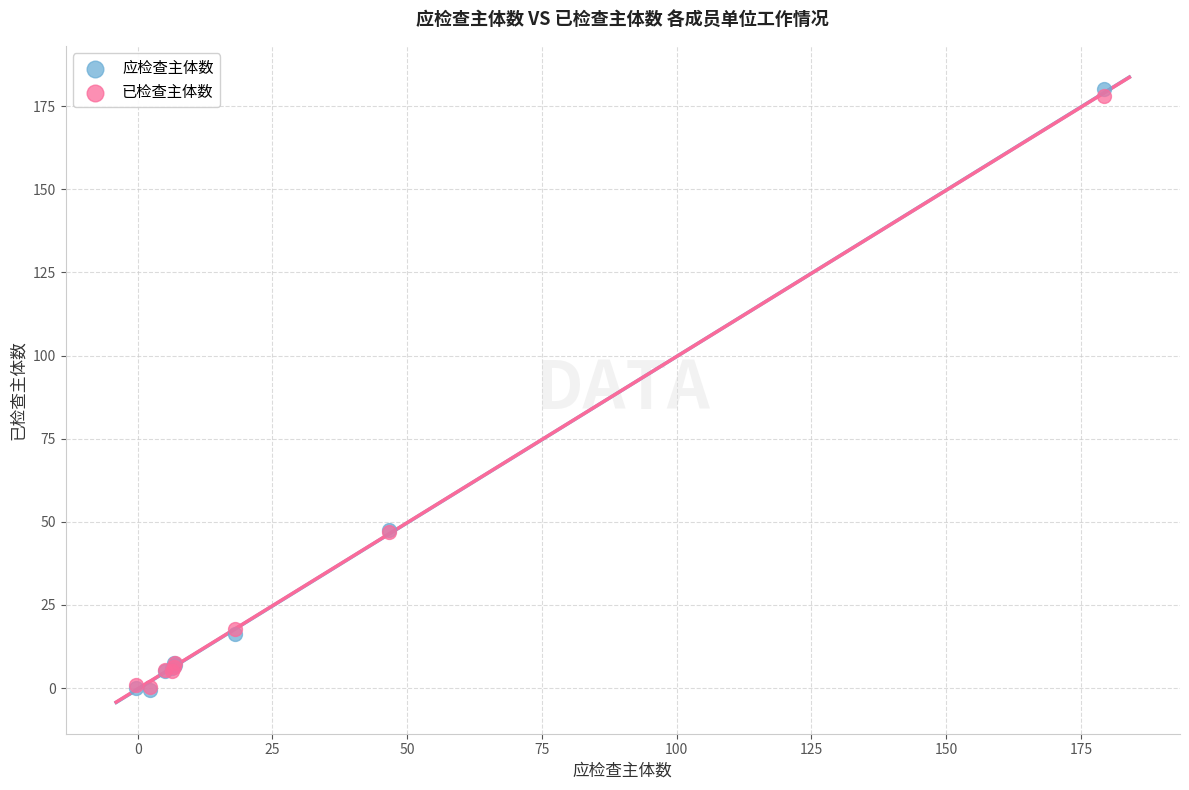

Which series reaches the maximum Y coordinate?

应检查主体数